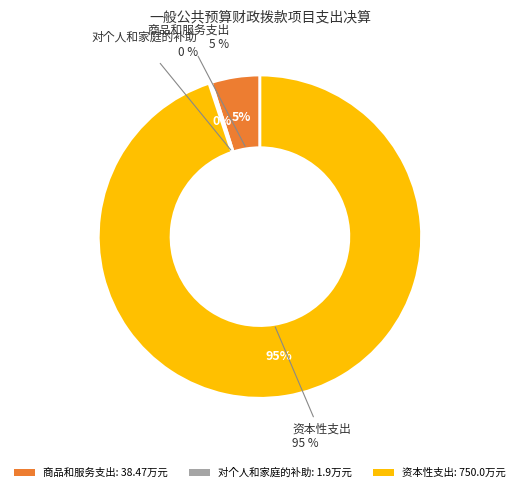

To the nearest percent, what is the difference between the largest and smallest slice percentages?

95%